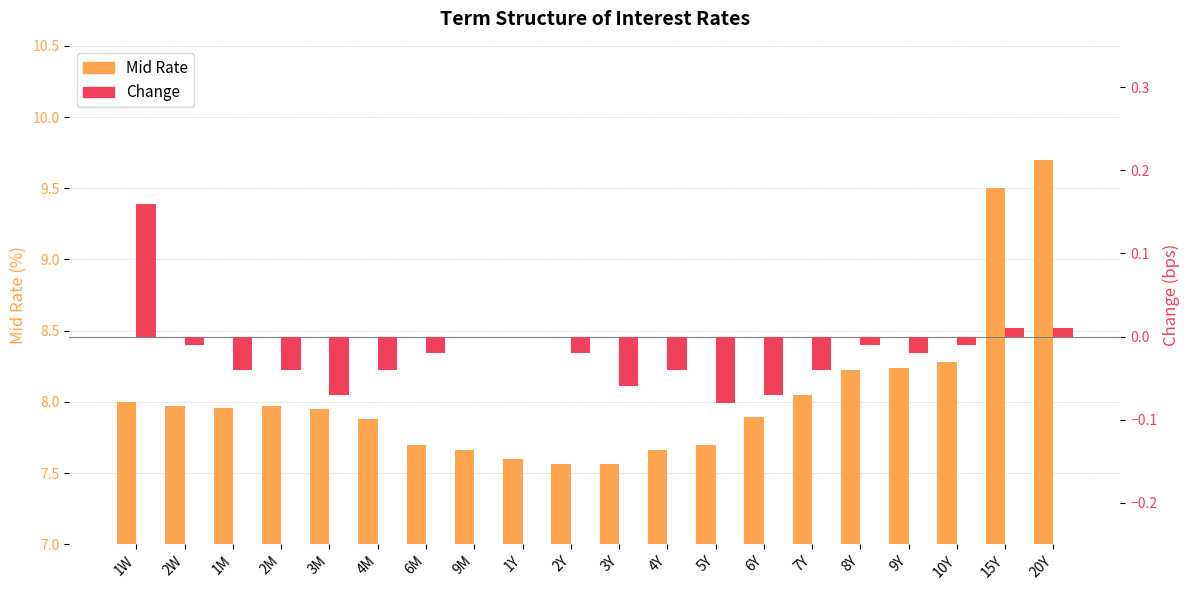

Is it true that Change equals 0.0 at 20Y?

True